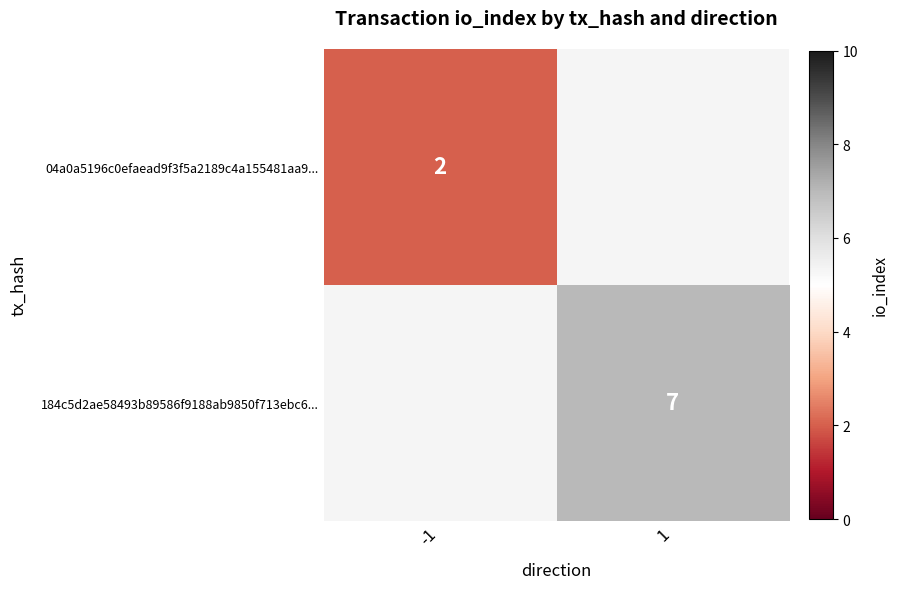

How many categories are shown in the chart?

2